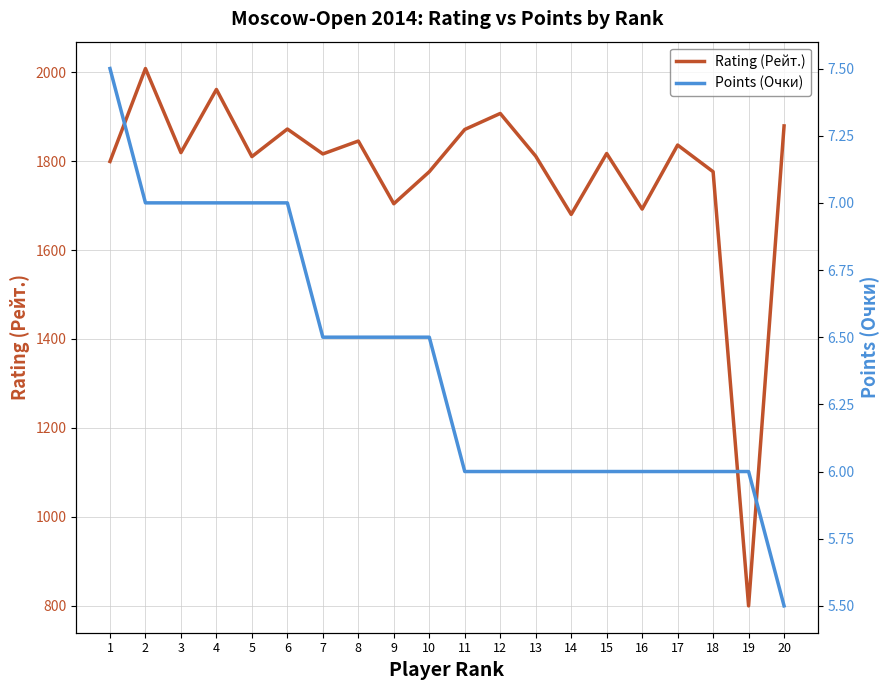

What is the value of the Rating (Рейт.) point at the 18th from the left?

1776.0